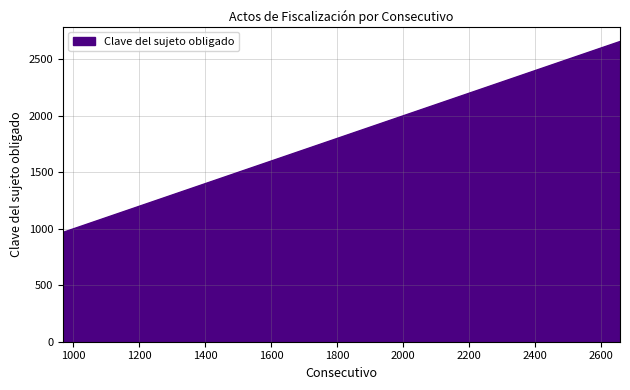

What is the maximum value shown in the chart?

2659